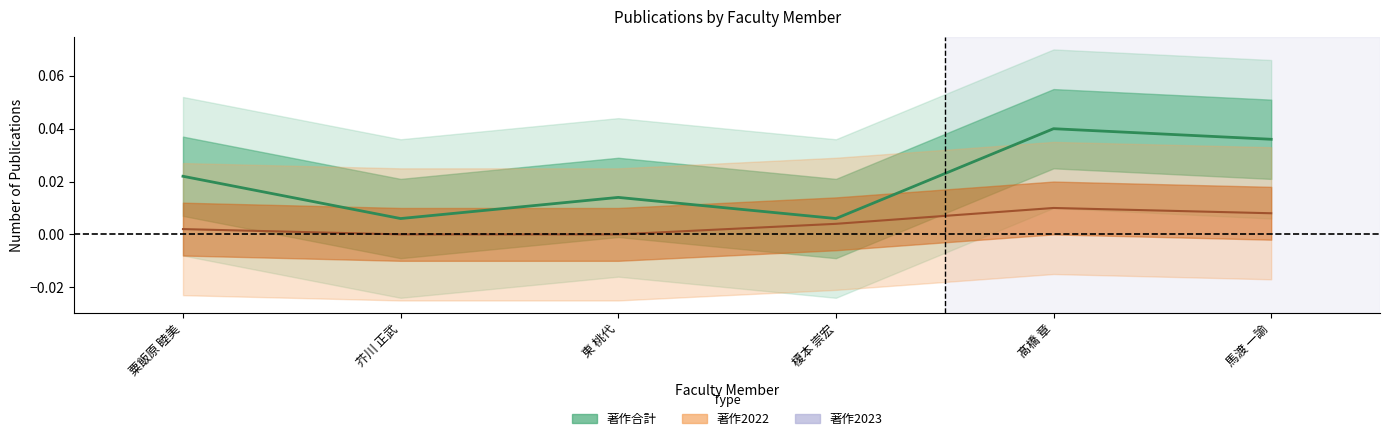

How many values in 著作2022(欧文) are above zero?

4